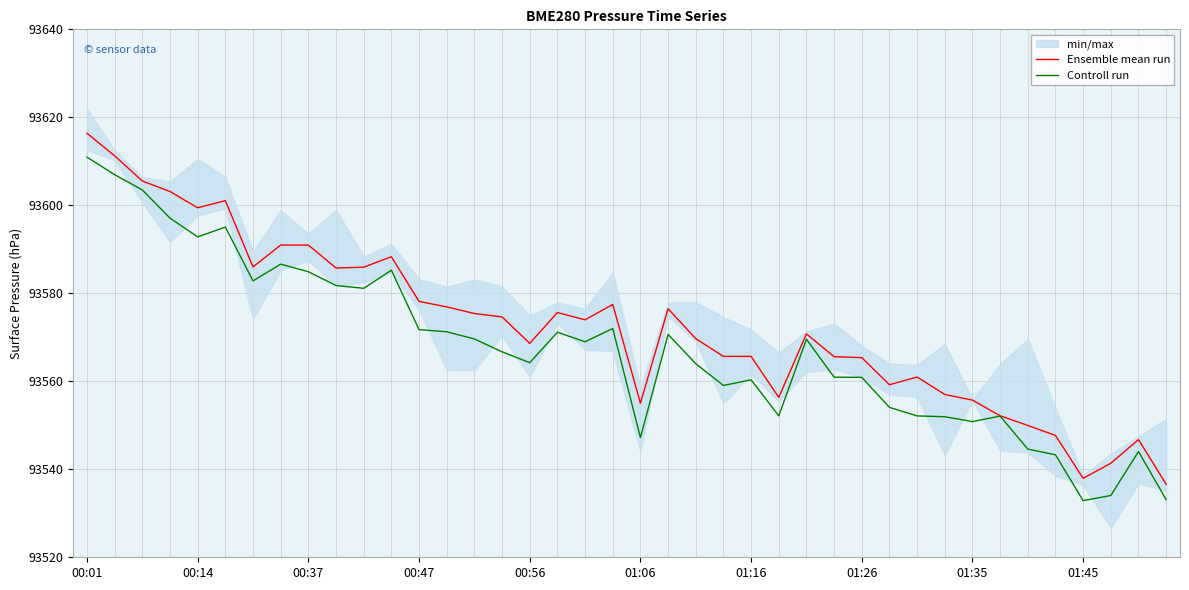

Which series has the largest range (max minus min)?

Ensemble mean run